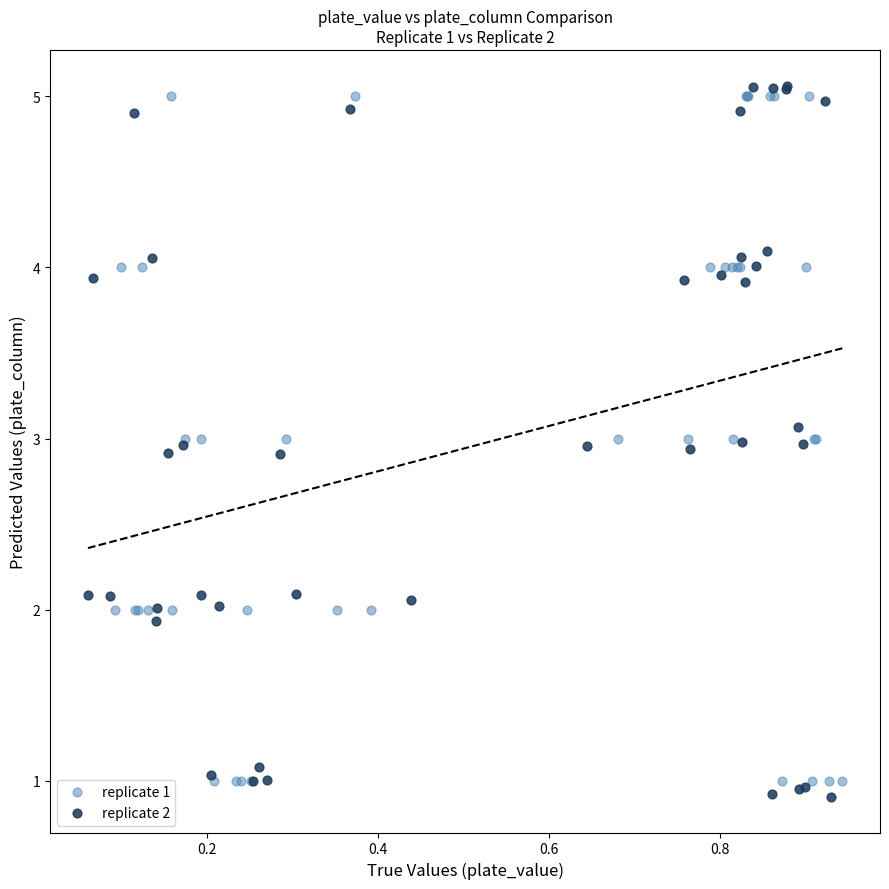

Which series has the largest Y range (max minus min)?

replicate 2